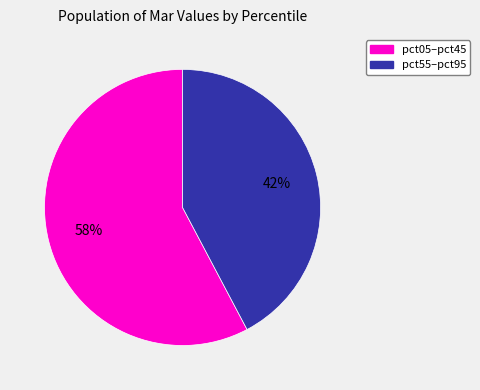

What percentage is the pct05–pct45 slice, to the nearest percent?

58%